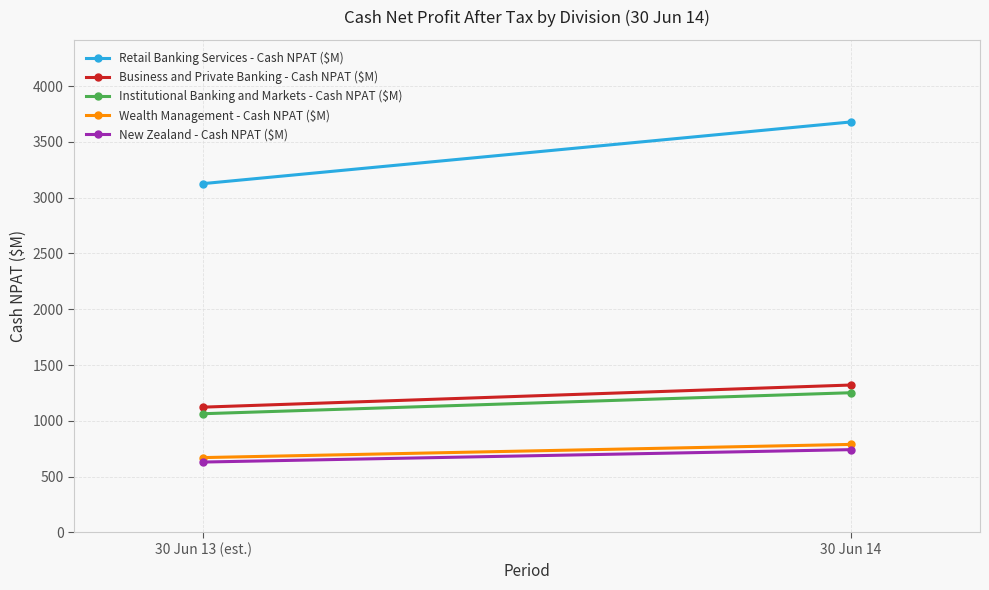

Reading left to right, list all the values displayed in this chart.

Retail Banking Services - Cash NPAT ($M): 3126	3678
Business and Private Banking - Cash NPAT ($M): 1123	1321
Institutional Banking and Markets - Cash NPAT ($M): 1064	1252
Wealth Management - Cash NPAT ($M): 671	789
New Zealand - Cash NPAT ($M): 631	742